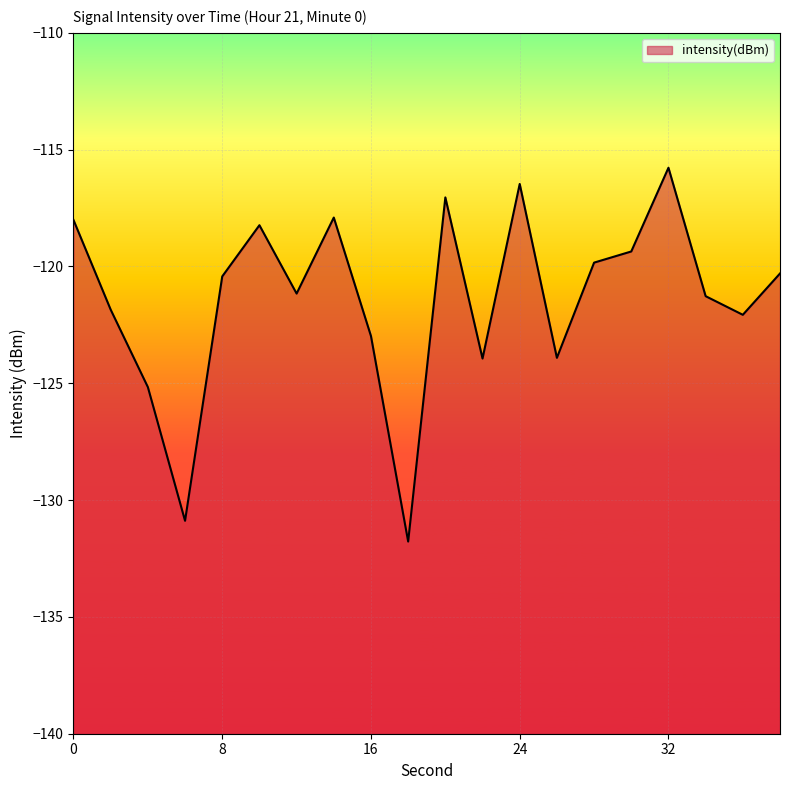

How many points are lower than both their immediate neighbors (excluding endpoints)?

6